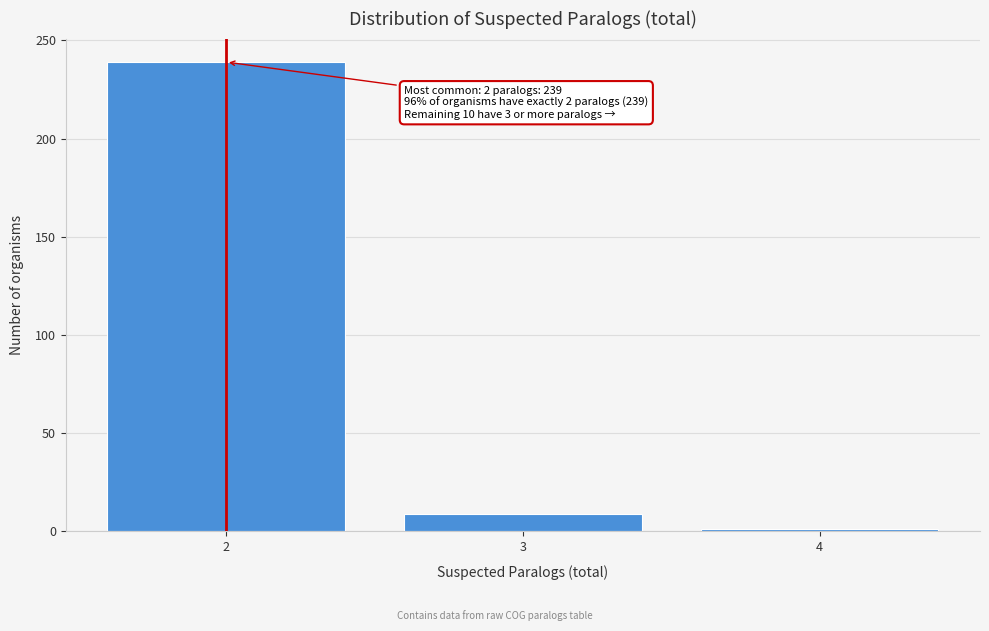

Reading right to left, list all the values displayed in this chart.

1	9	239